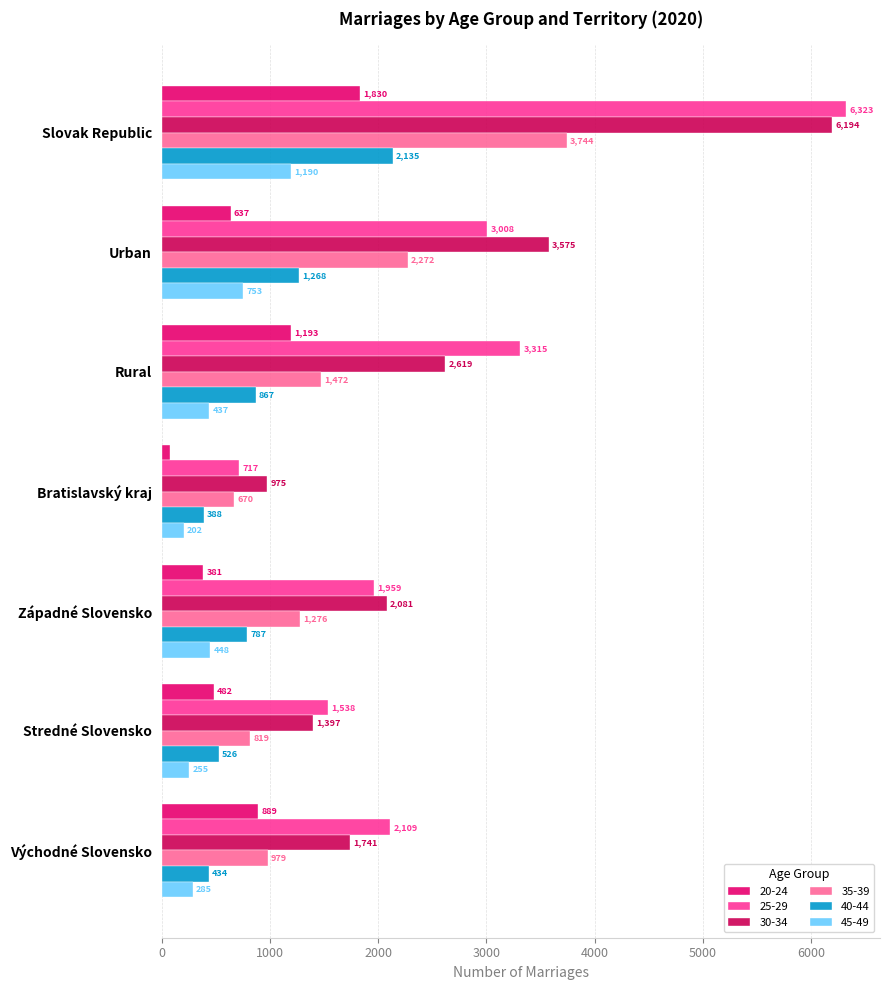

Rank the categories by 40-44 value from lowest to highest.

Bratislavský kraj, Východné Slovensko, Stredné Slovensko, Západné Slovensko, Rural, Urban, Slovak Republic